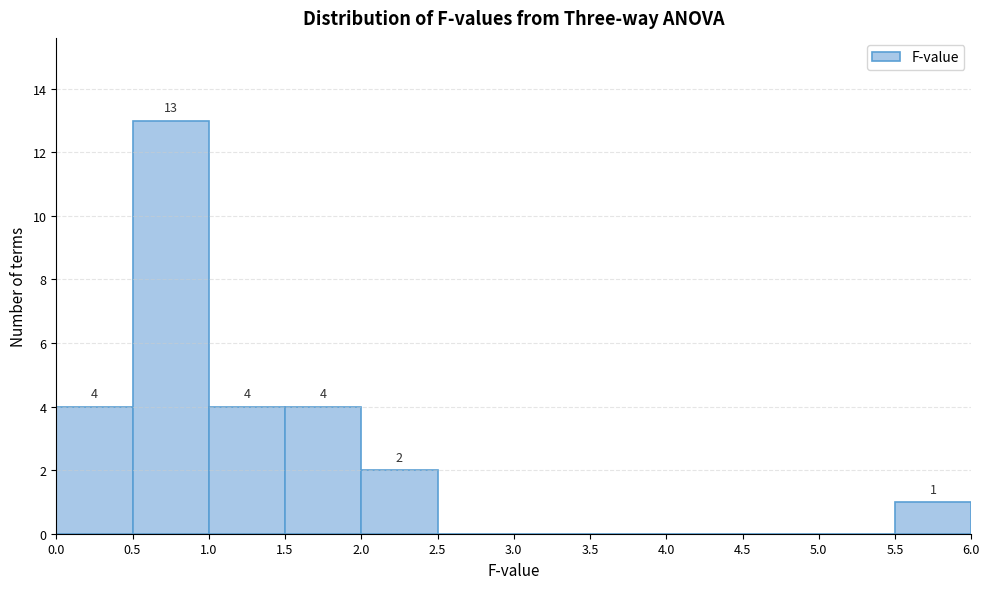

Which range on the x-axis has the tallest bar?

0.5 to 1.0